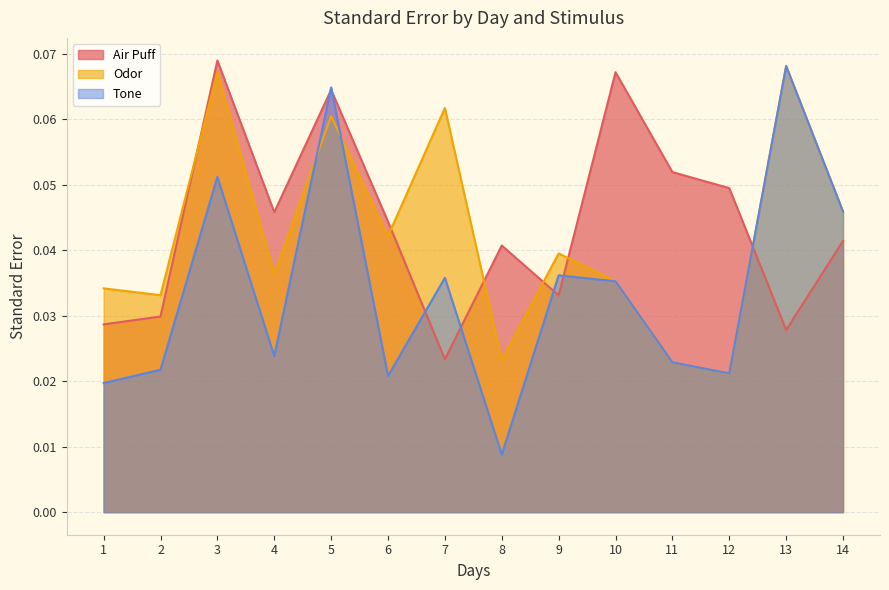

Reading right to left, list all the values displayed in this chart.

Air Puff: 14=0.0	13=0.0	12=0.0	11=0.1	10=0.1	9=0.0	8=0.0	7=0.0	6=0.0	5=0.1	4=0.0	3=0.1	2=0.0	1=0.0
Odor: 14=0.0	13=0.1	12=0.0	11=0.0	10=0.0	9=0.0	8=0.0	7=0.1	6=0.0	5=0.1	4=0.0	3=0.1	2=0.0	1=0.0
Tone: 14=0.0	13=0.1	12=0.0	11=0.0	10=0.0	9=0.0	8=0.0	7=0.0	6=0.0	5=0.1	4=0.0	3=0.1	2=0.0	1=0.0